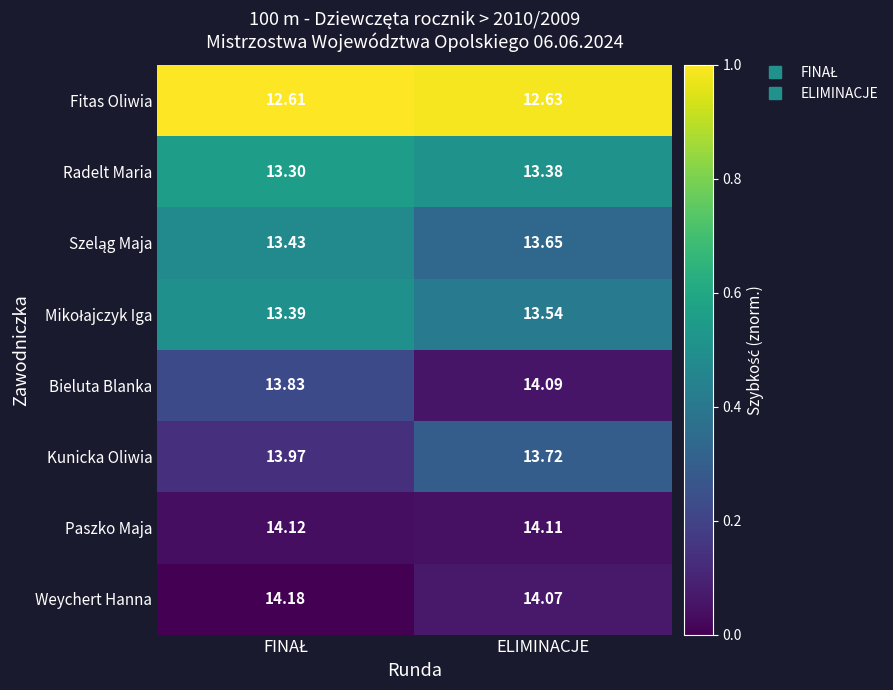

Which series has the largest total across all categories?

Weychert Hanna